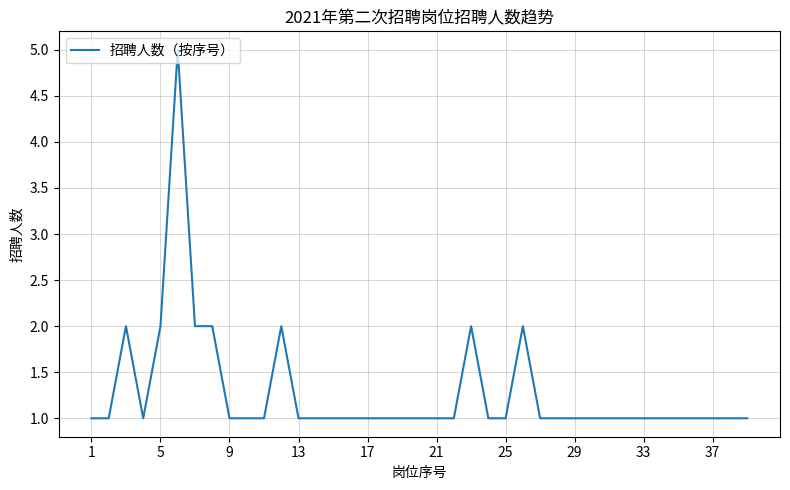

What is the greatest value displayed?

5